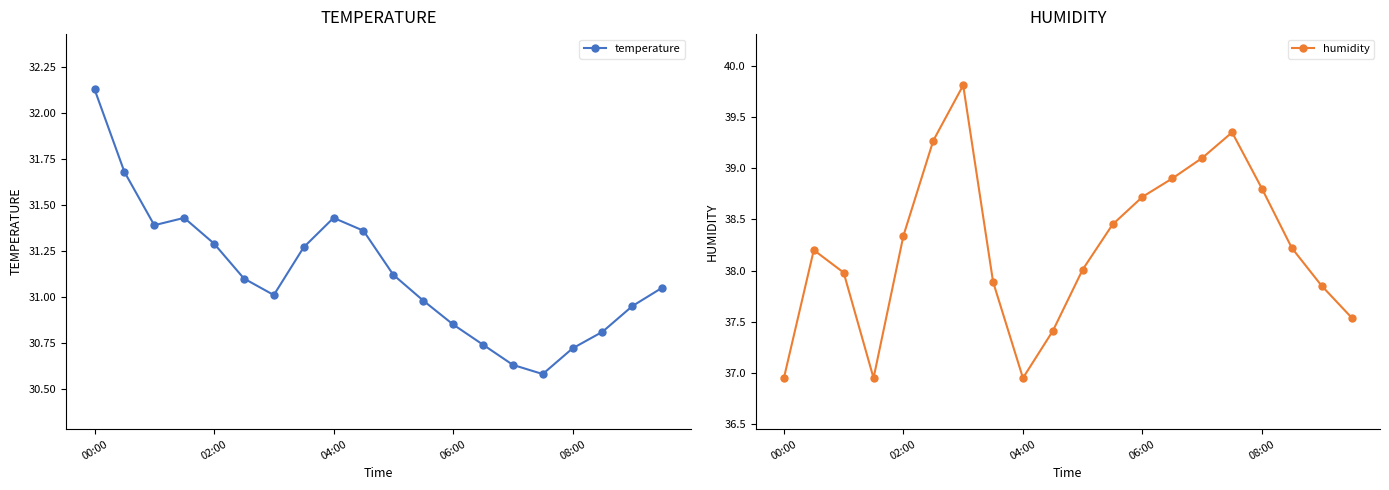

At which category does the chart reach its minimum across all series?

15